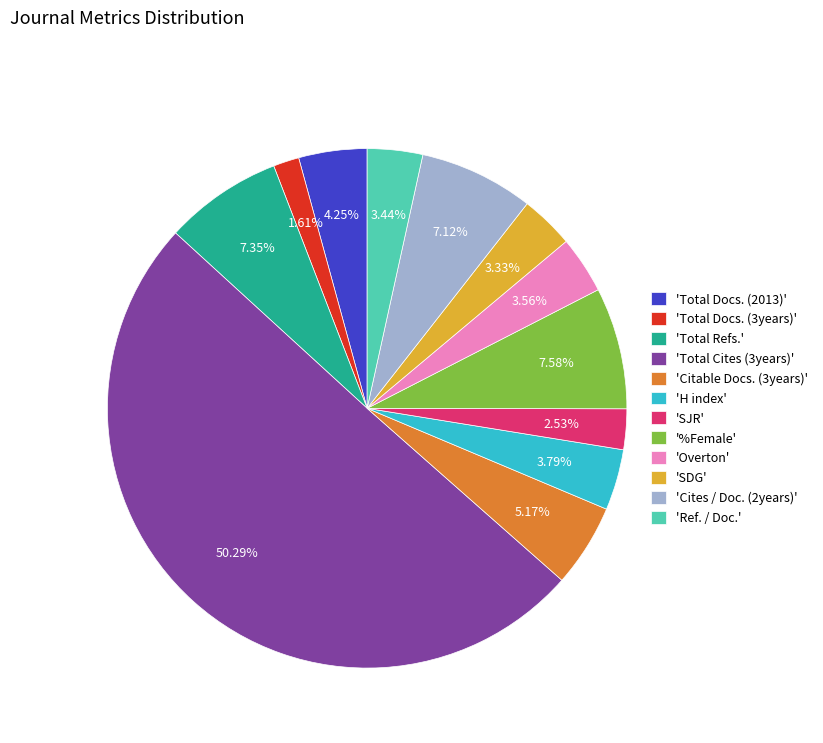

What is the ratio of the value at 'SJR' to the value at '%Female'?

0.3